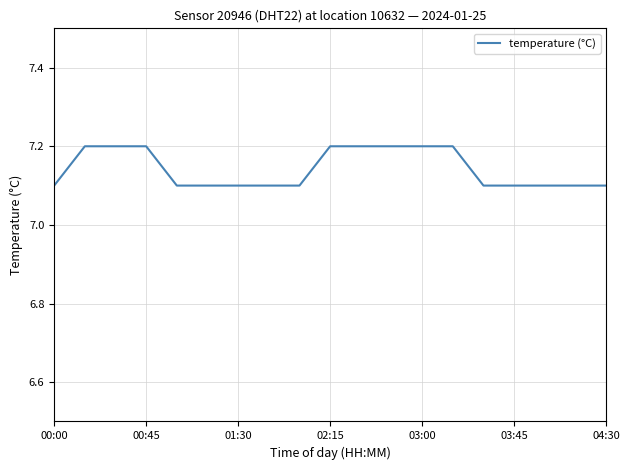

Count the values in the range 7 to 8.

19